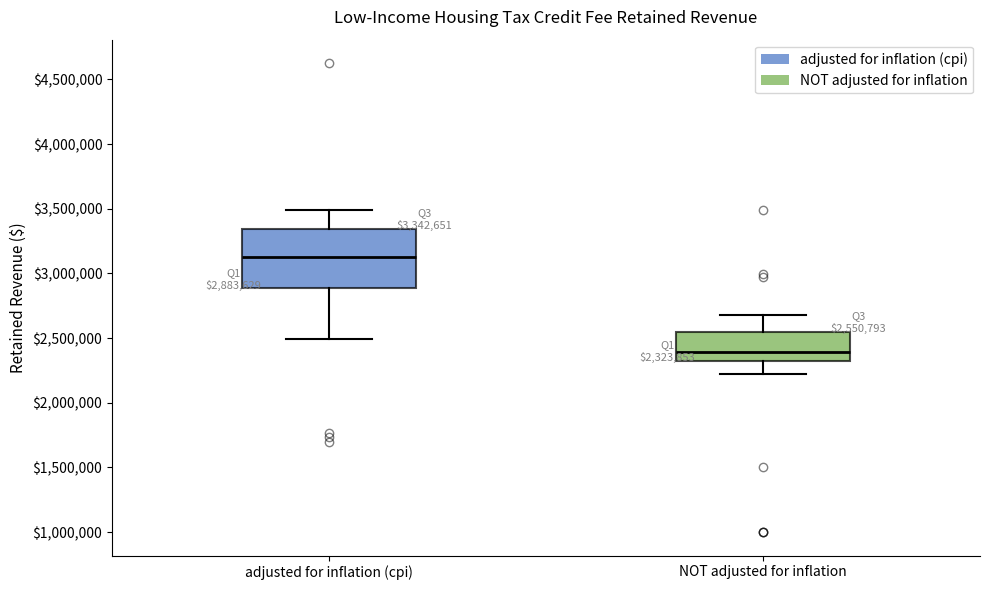

Comparing the boxes themselves (not the whiskers), which one is the tallest?

adjusted for inflation (cpi)